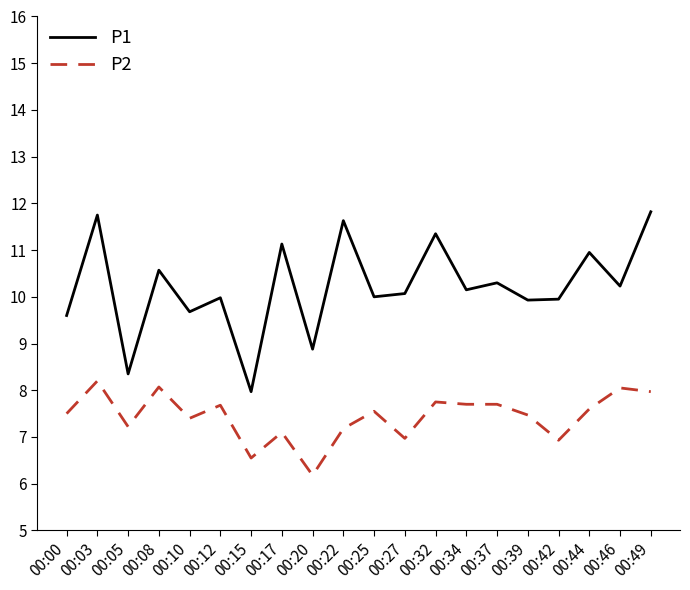

What is the difference between the highest and lowest values at 00:39?

2.5